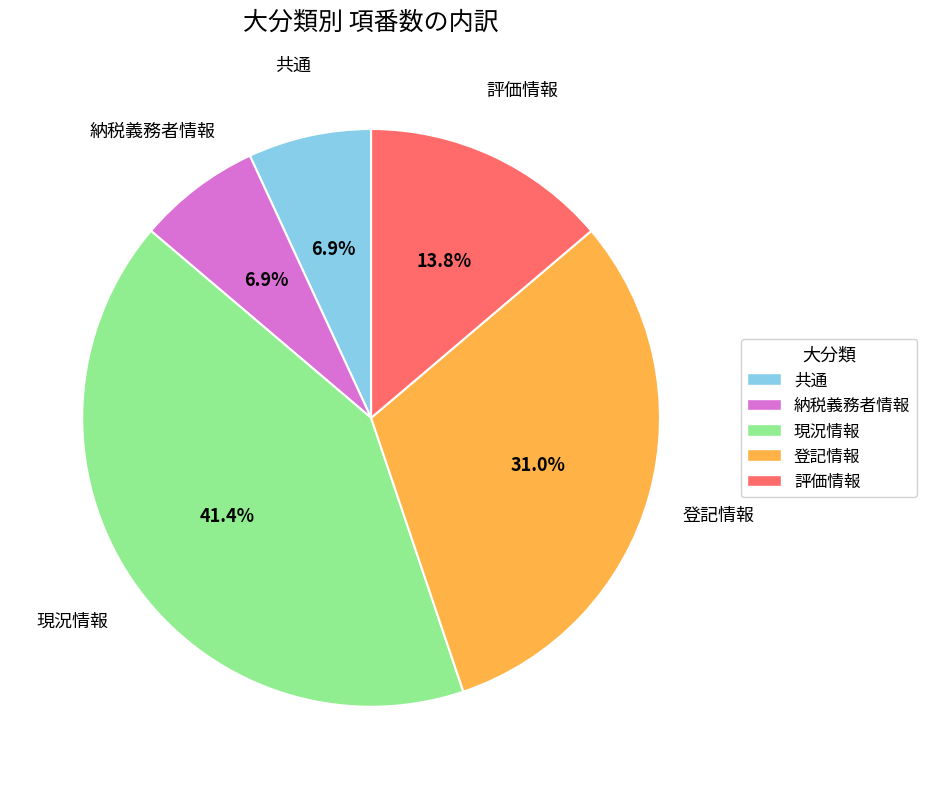

Approximately how many times larger is the value at 登記情報 compared to 評価情報?

2.2